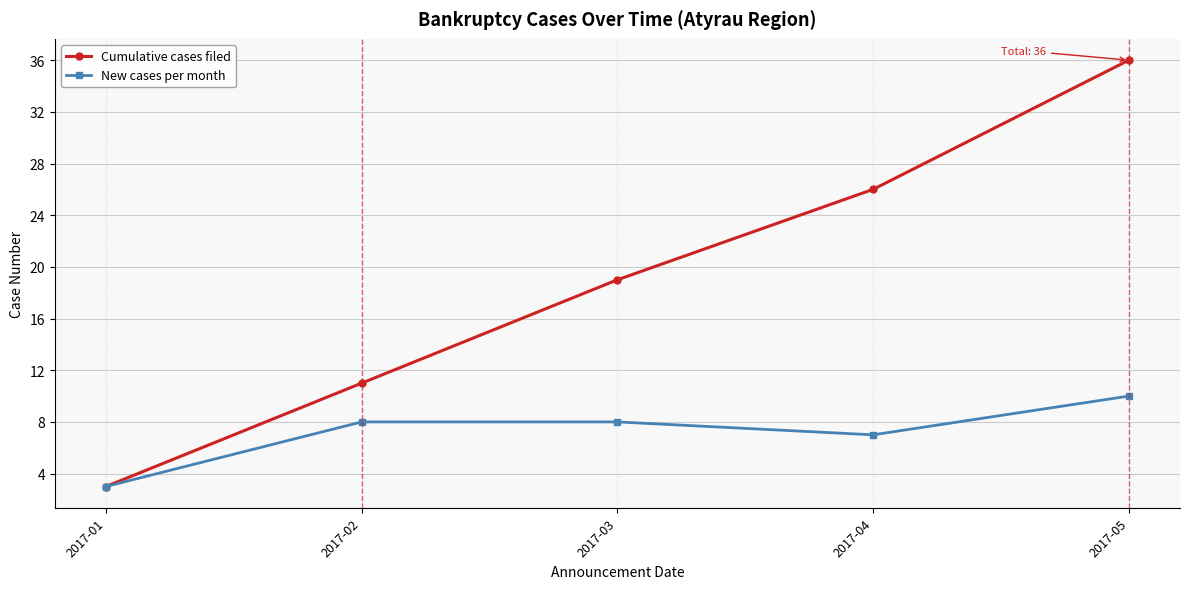

Reading left to right, transcribe all the data shown in this chart.

Cumulative cases filed: 2017-01=3	2017-02=11	2017-03=19	2017-04=26	2017-05=36
New cases per month: 2017-01=3	2017-02=8	2017-03=8	2017-04=7	2017-05=10